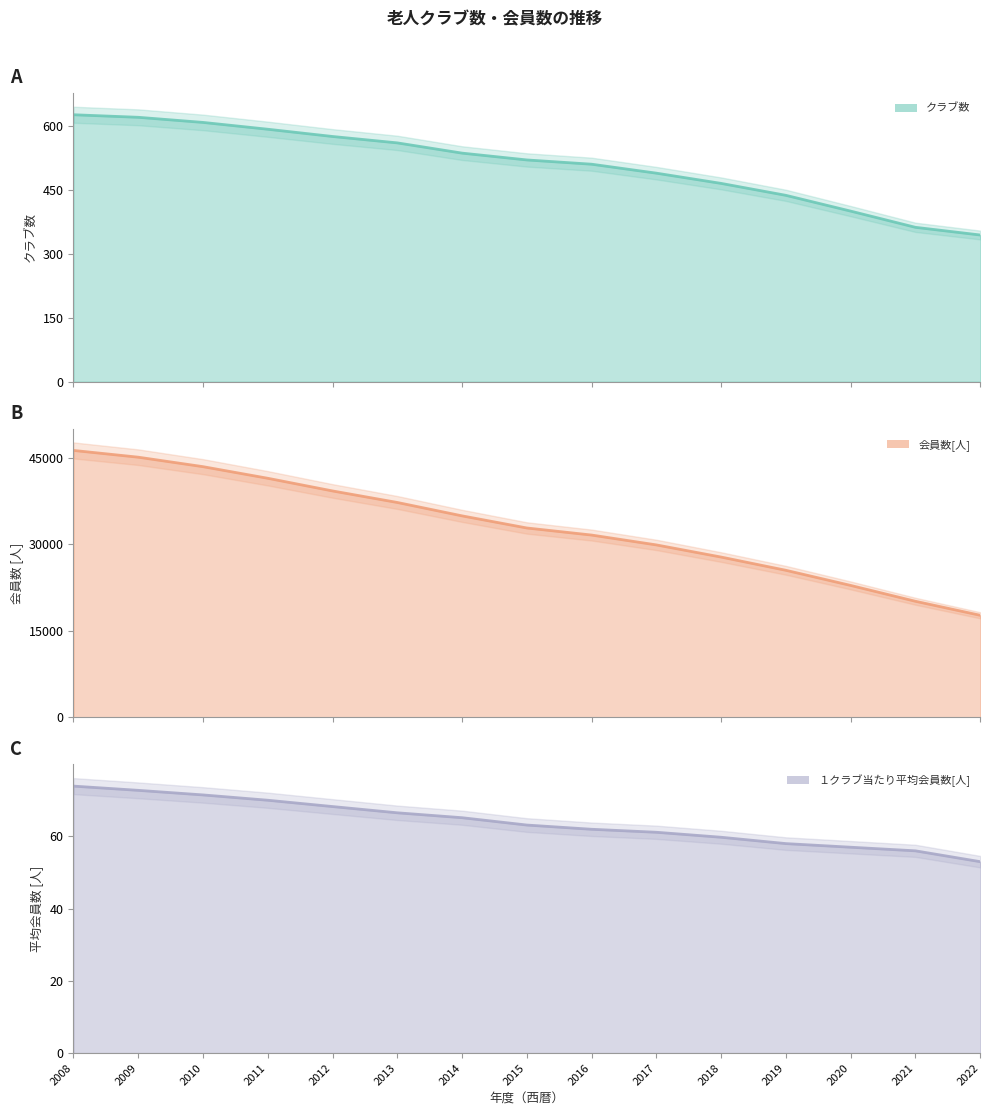

How many values in the 会員数[人] series are below 32832?

7